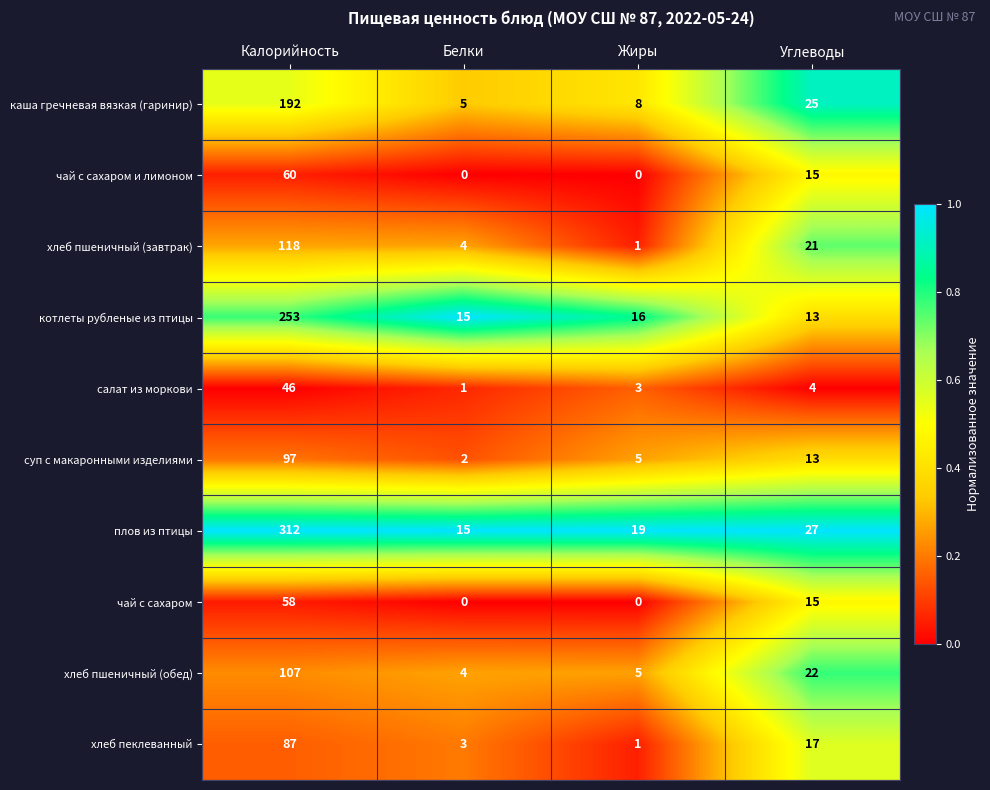

Which series changed the most between Калорийность and Белки?

плов из птицы